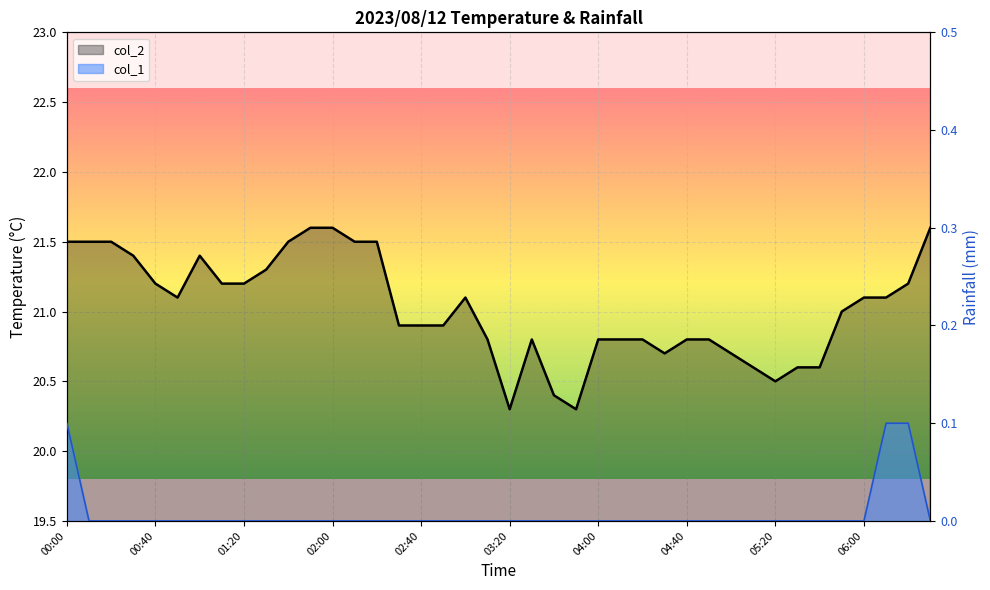

True or false: col_1 and col_2 intersect in this chart.

False